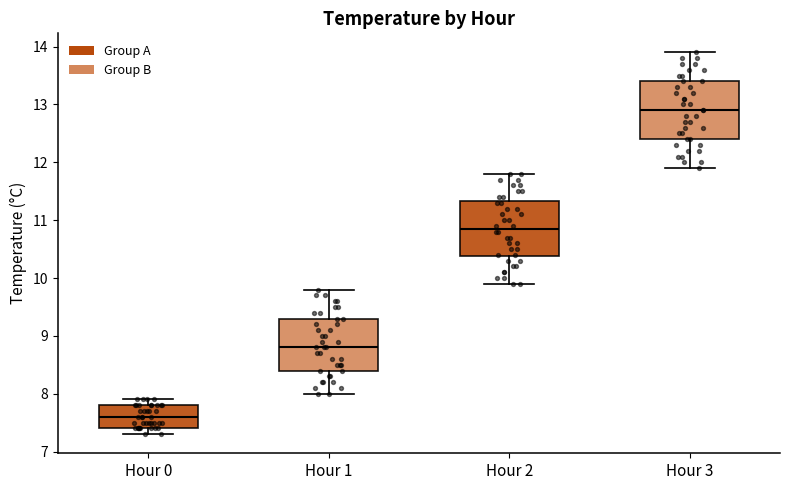

Reading left to right, read every box against the y-axis: the position of its median line, the range the box covers, and the ends of its whiskers. The values are not printed on the chart, so give them approximately, as read against the axis.

Hour 0: median 7.6, box 7.4 to 7.8, whiskers 7.3 to 7.9
Hour 1: median 8.8, box 8.4 to 9.3, whiskers 8.0 to 9.8
Hour 2: median 10.9, box 10.4 to 11.3, whiskers 9.9 to 11.8
Hour 3: median 12.9, box 12.4 to 13.4, whiskers 11.9 to 13.9